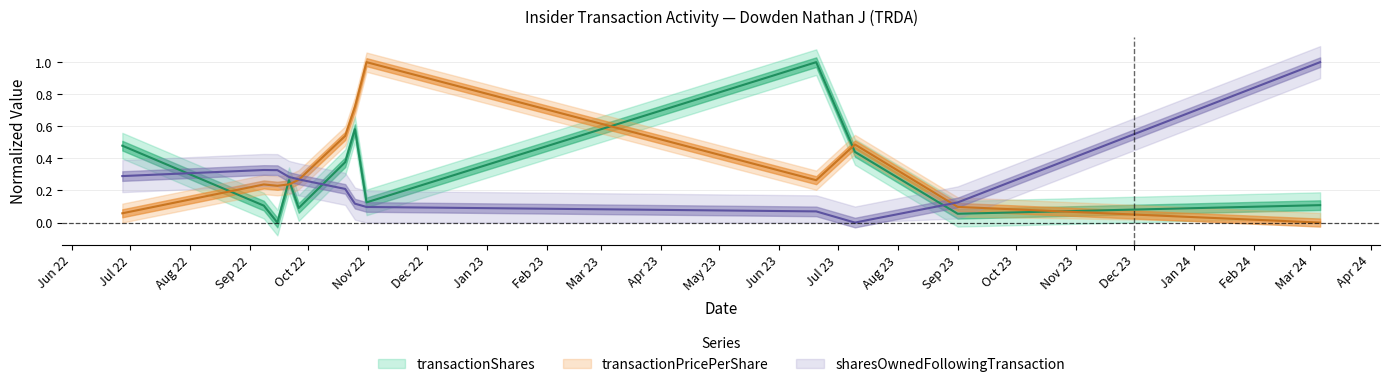

What is the difference between the maximum and minimum values in the sharesOwnedFollowingTransaction series?

1.0